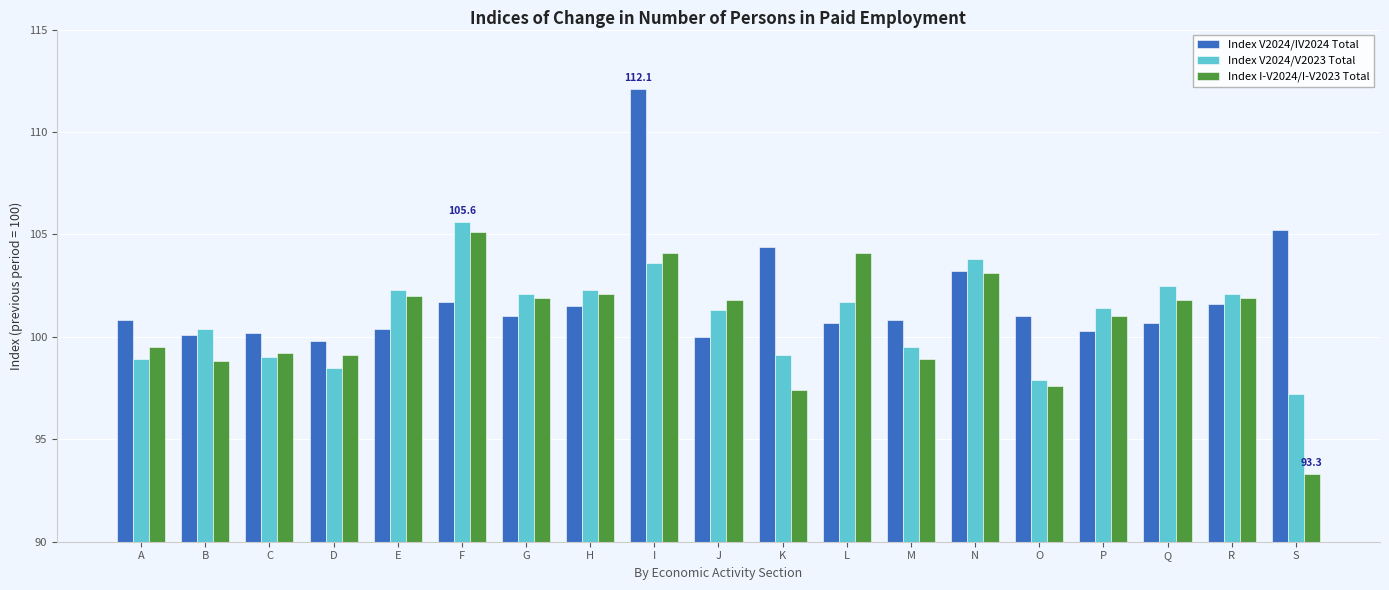

What is the approximate value of Index V2024/V2023 Total at P?

101.4